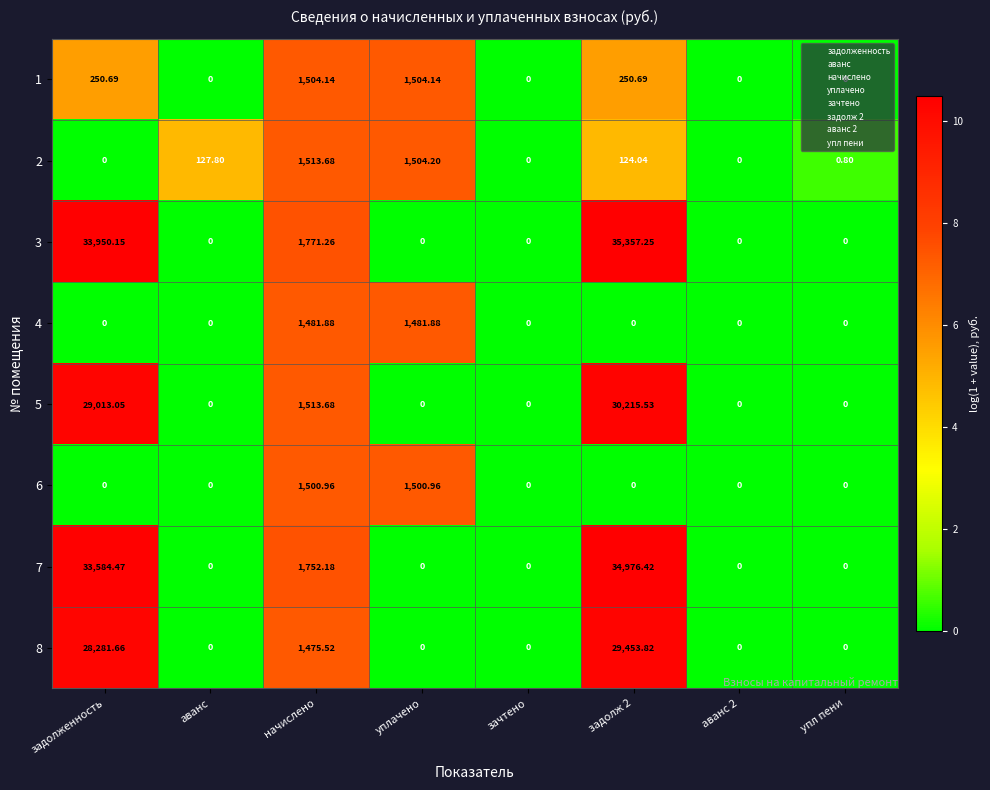

At which label is 8 closest to 14726?

начислено